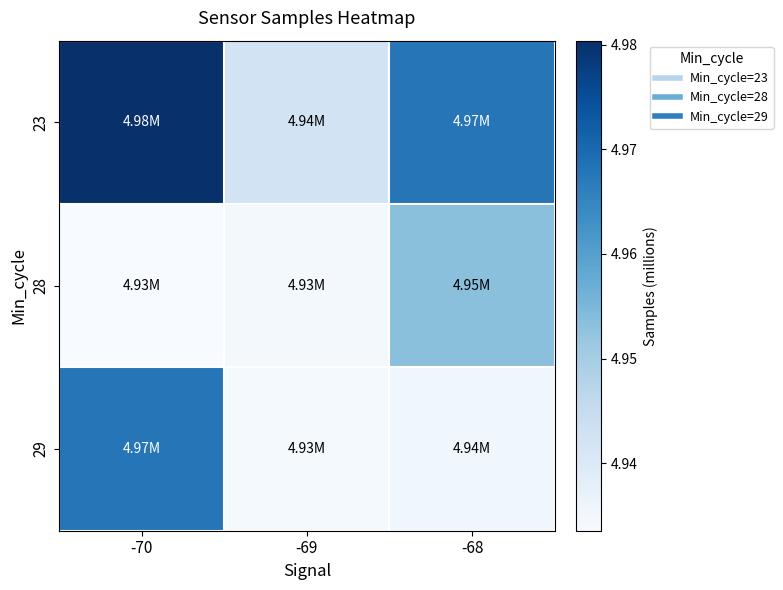

Reading right to left, list all the values displayed in this chart.

23: -68=5.0	-69=4.9	-70=5.0
28: -68=5.0	-69=4.9	-70=4.9
29: -68=4.9	-69=4.9	-70=5.0